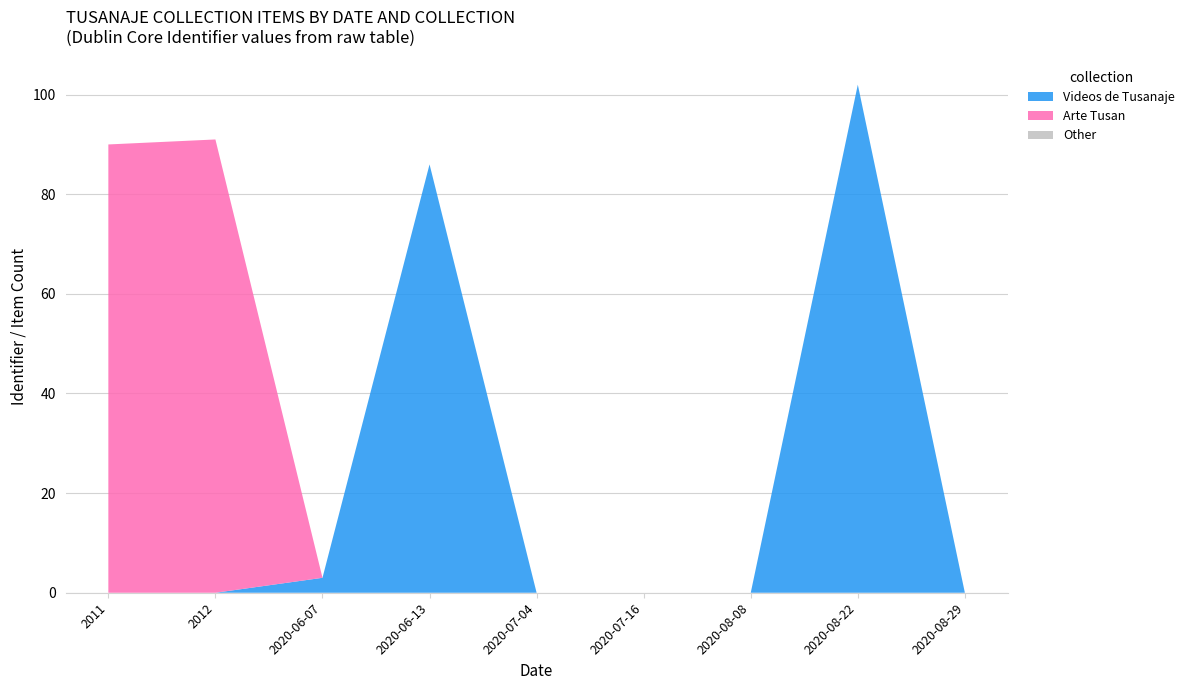

Reading left to right, list all the values displayed in this chart.

Videos de Tusanaje: 2011=0	2012=0	2020-06-07=3	2020-06-13=86	2020-07-04=0	2020-07-16=0	2020-08-08=0	2020-08-22=102	2020-08-29=0
Arte Tusan: 2011=90	2012=91	2020-06-07=0	2020-06-13=0	2020-07-04=0	2020-07-16=0	2020-08-08=0	2020-08-22=0	2020-08-29=0
Other: 2011=0	2012=0	2020-06-07=0	2020-06-13=0	2020-07-04=0	2020-07-16=0	2020-08-08=0	2020-08-22=0	2020-08-29=0